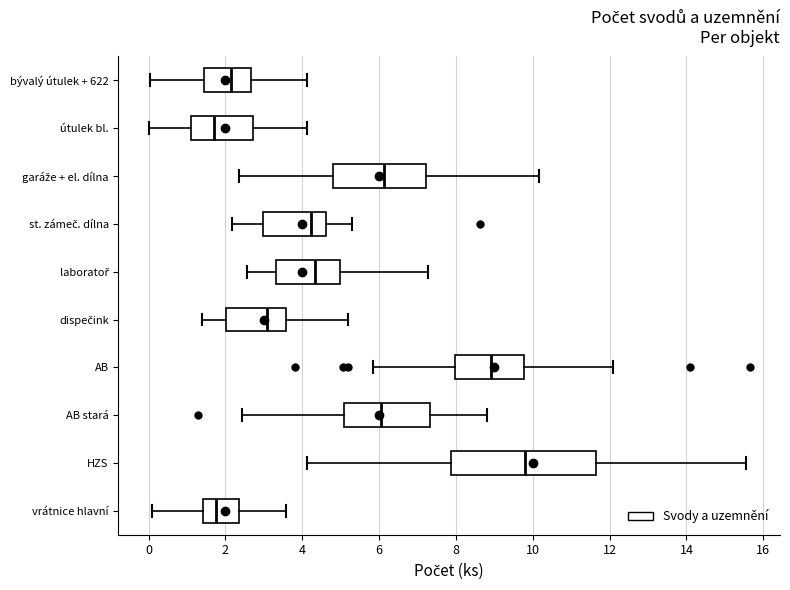

Reading bottom to top, read every box against the x-axis: the position of its median line, the range the box covers, and the ends of its whiskers. The values are not printed on the chart, so give them approximately, as read against the axis.

vrátnice hlavní: median 1.8, box 1.4 to 2.4, whiskers 0.0 to 3.6
HZS: median 9.8, box 7.8 to 11.6, whiskers 4.2 to 15.6
AB stará: median 6.0, box 5.0 to 7.4, whiskers 2.4 to 8.8
AB: median 9.0, box 8.0 to 9.8, whiskers 5.8 to 12.0
dispečink: median 3.0, box 2.0 to 3.6, whiskers 1.4 to 5.2
laboratoř: median 4.4, box 3.4 to 5.0, whiskers 2.6 to 7.2
st. zámeč. dílna: median 4.2, box 3.0 to 4.6, whiskers 2.2 to 5.2
garáže + el. dílna: median 6.2, box 4.8 to 7.2, whiskers 2.4 to 10.2
útulek bl.: median 1.8, box 1.2 to 2.8, whiskers 0.0 to 4.2
bývalý útulek + 622: median 2.2, box 1.4 to 2.6, whiskers 0.0 to 4.2